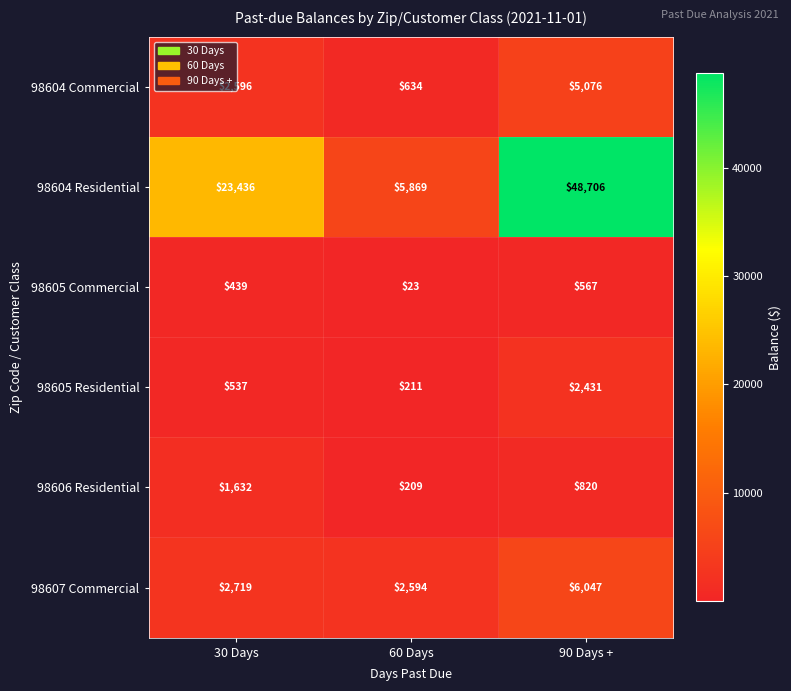

What is the average value of the 98606 Residential series?

887